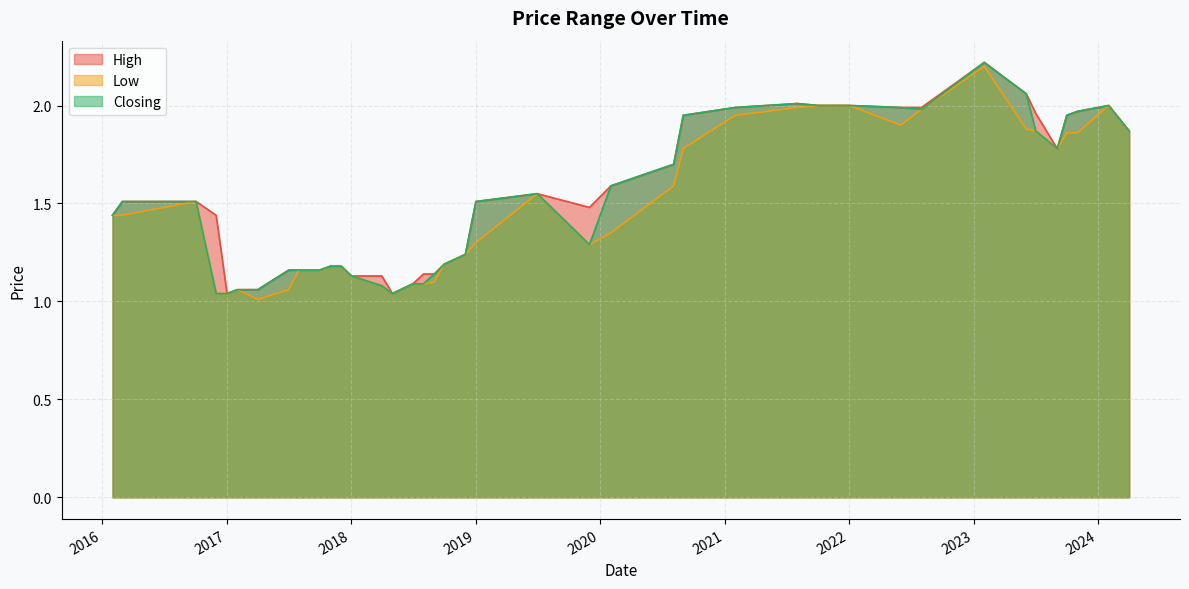

What is the minimum value shown in the chart?

1.0